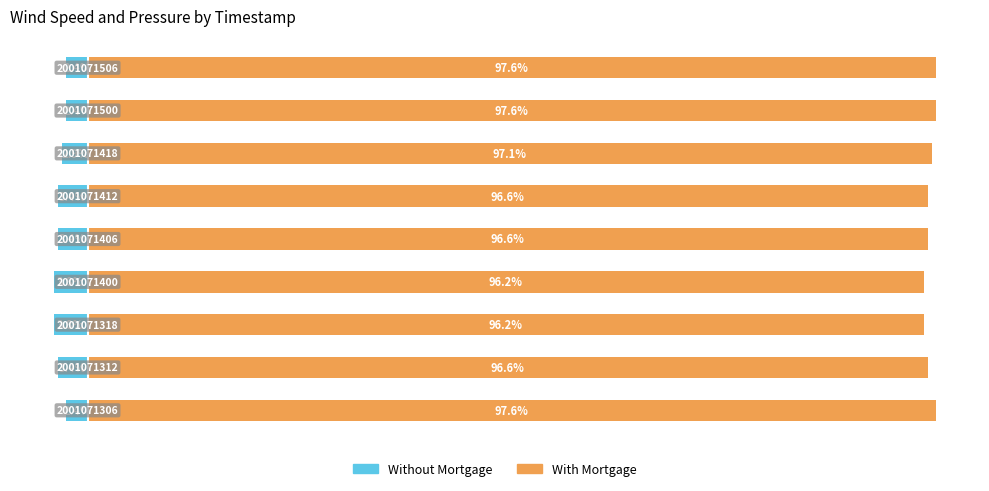

Which has a higher value, 8 or 7?

8